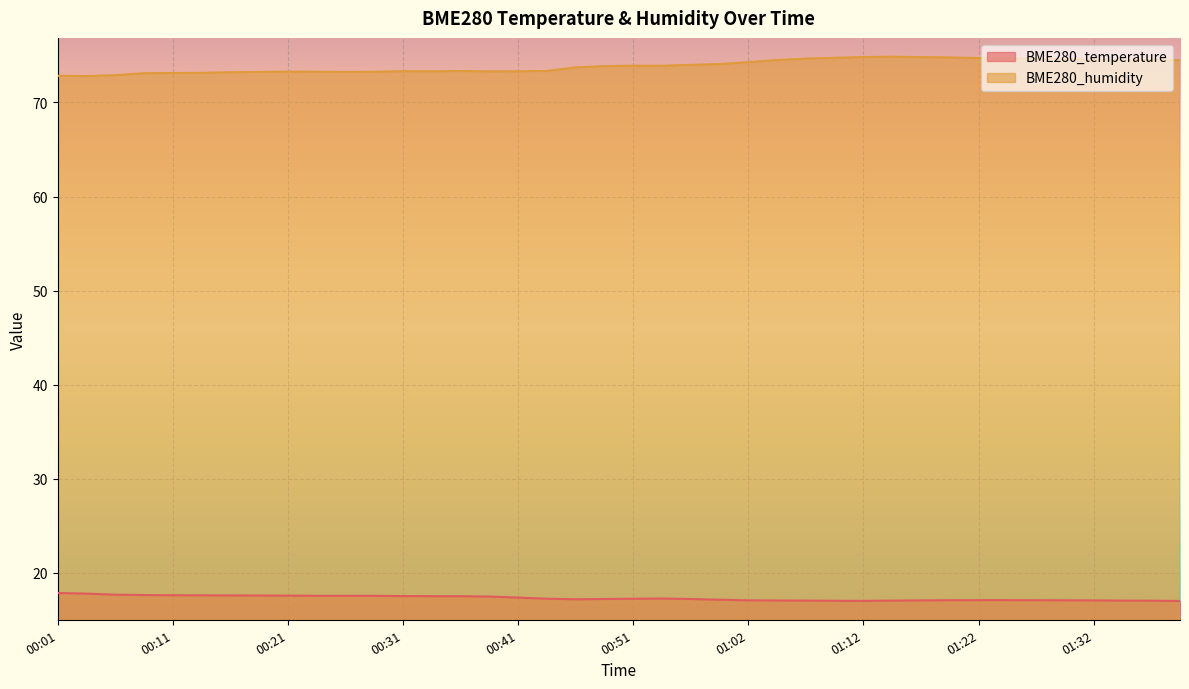

Which series has the widest spread of values?

BME280_humidity